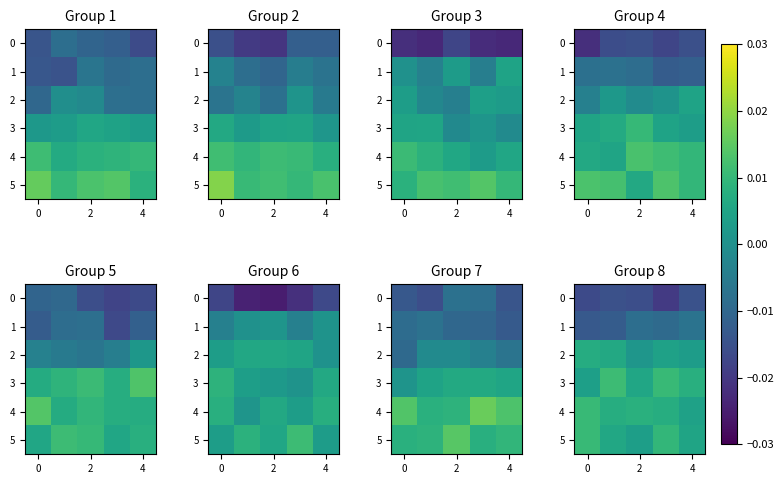

At which label is row_4 closest to 0?

6